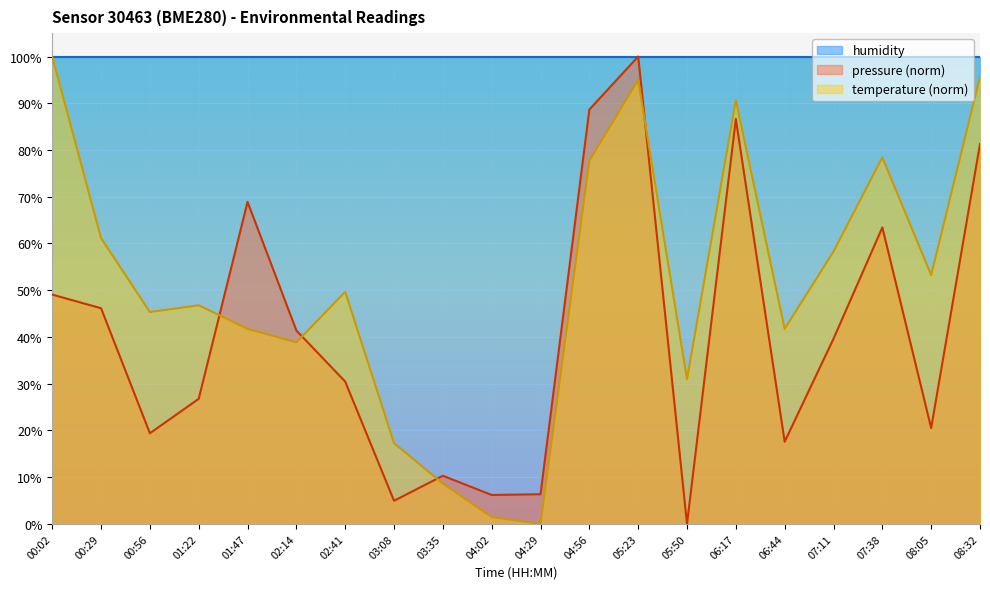

Is the value of pressure at 02:14 greater than the value of temperature at 02:14?

Yes